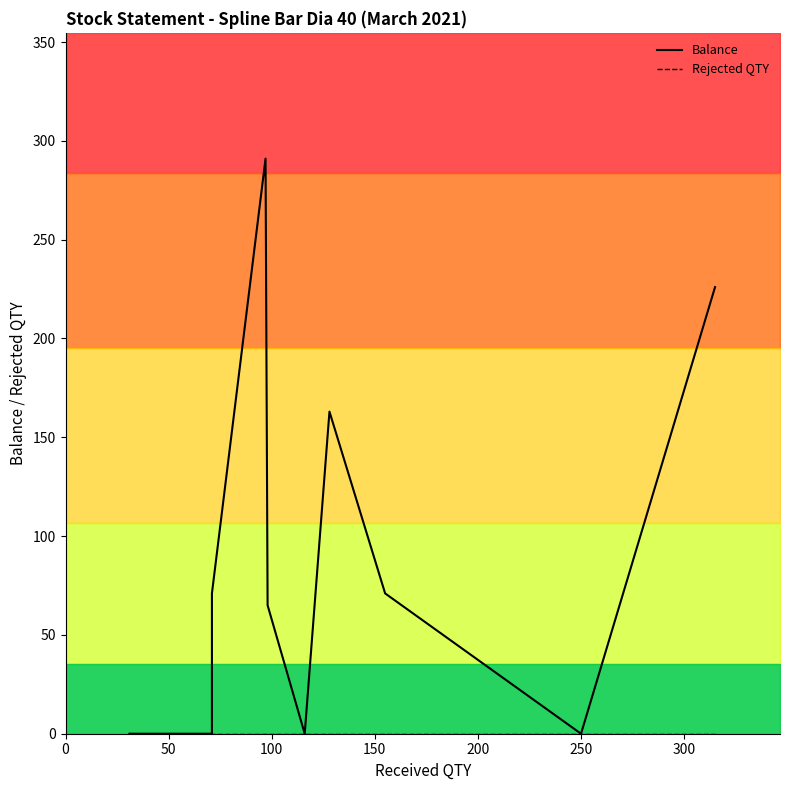

How many lines are shown in the chart?

2